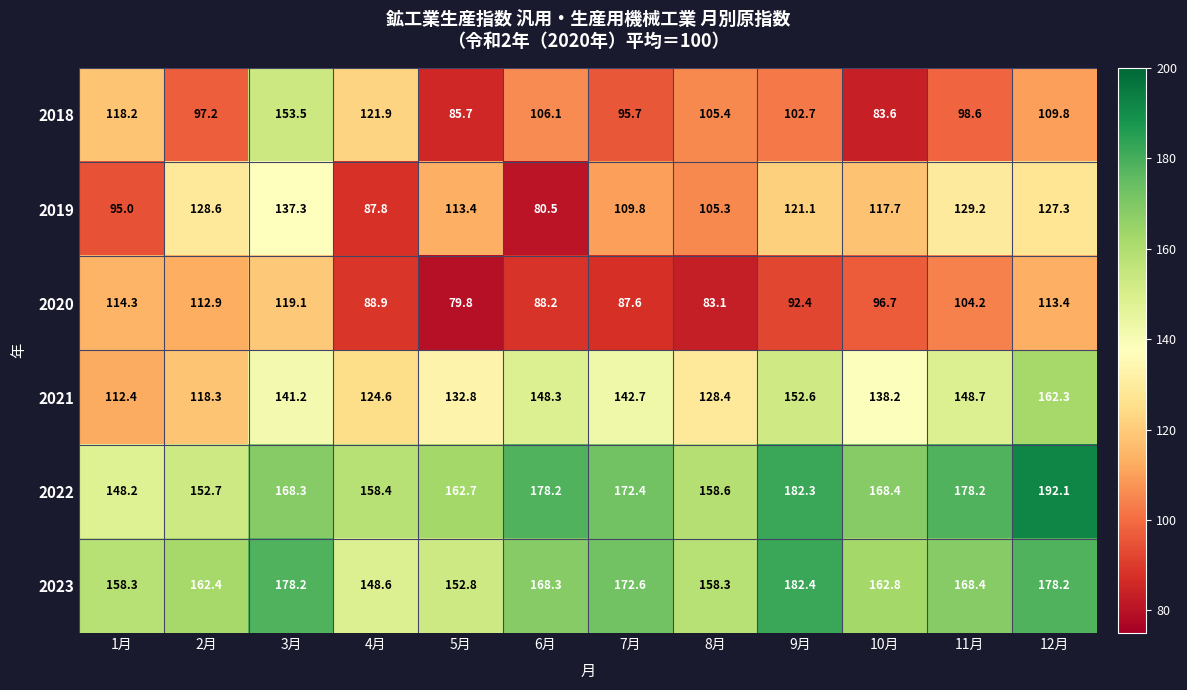

What is the sum of the 2019 values at 11月 and 2月?

257.8